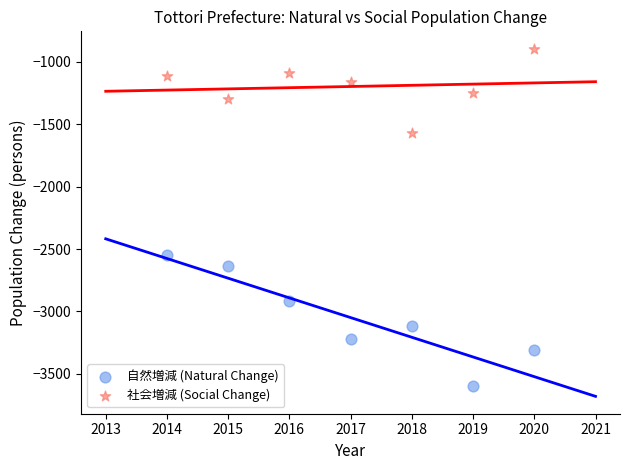

Which series has the largest Y range (max minus min)?

自然増減 (Natural Change)